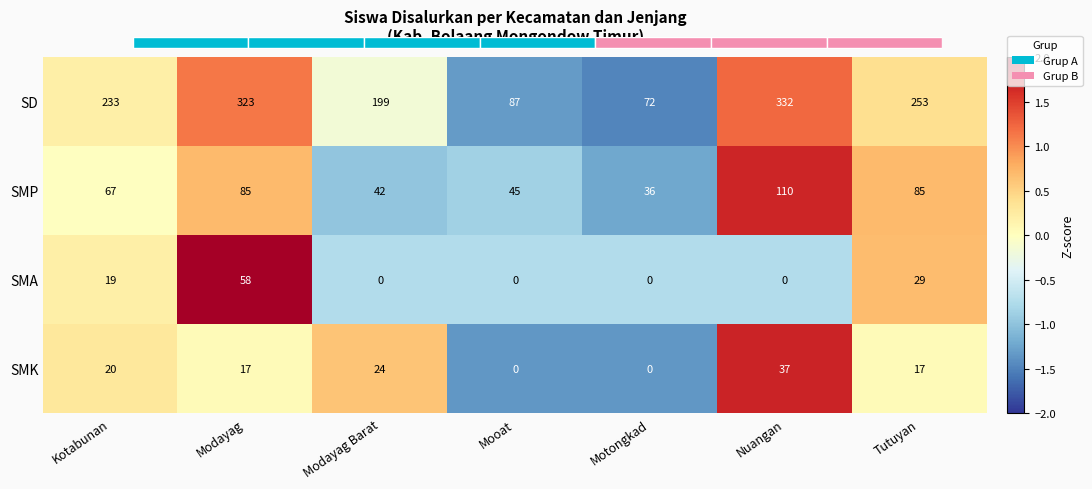

At which label is SMA closest to 29?

Tutuyan